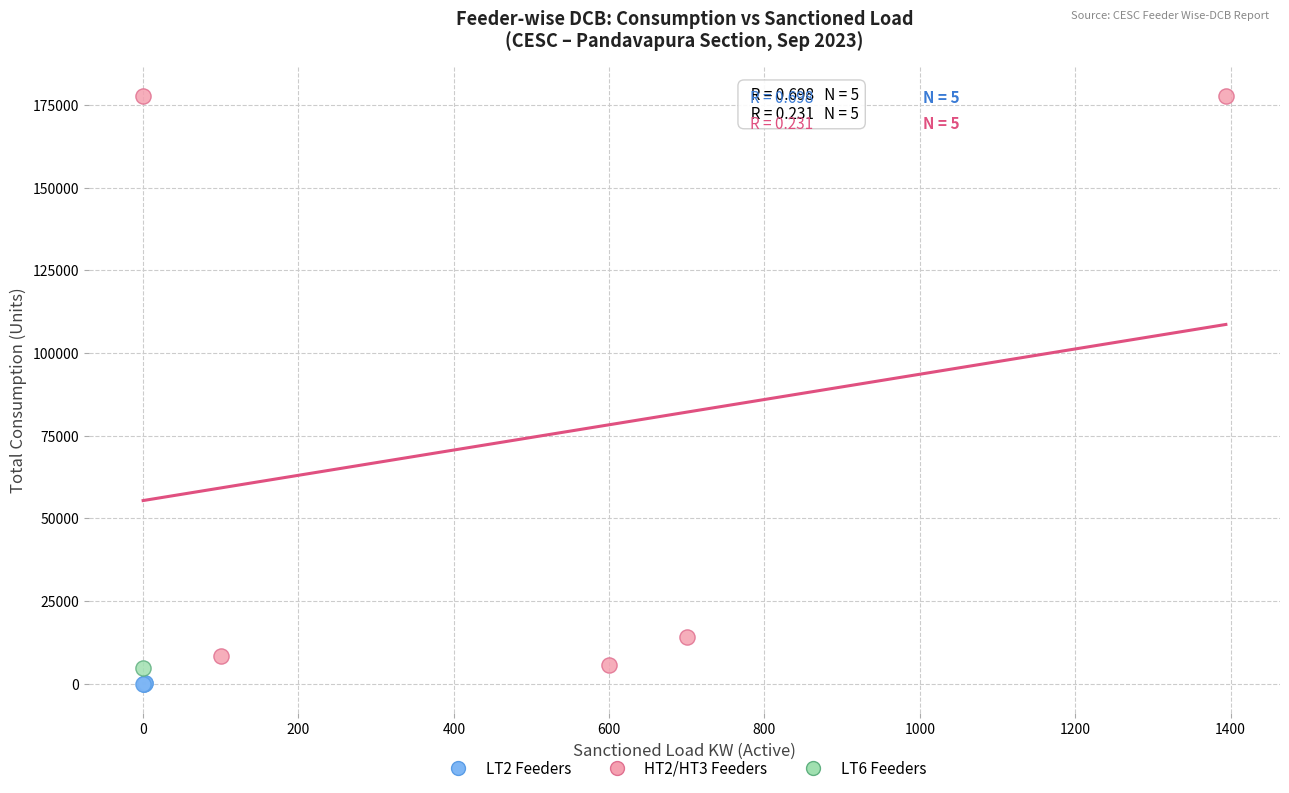

What are all the series names shown in the legend?

LT2 Feeders, HT2/HT3 Feeders, LT6 Feeders